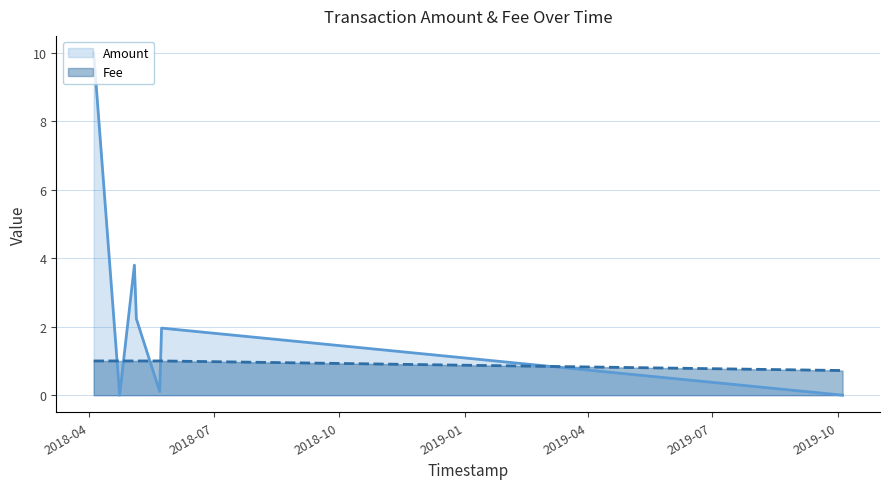

Reading left to right, what are all the values shown in this chart?

Amount: 2018-04-04 02:58:11=10.0	2018-04-23 02:33:44=0.0	2018-05-03 21:54:57=3.8	2018-05-05 08:24:10=2.2	2018-05-22 10:06:14=0.1	2018-05-23 19:33:14=2.0	2019-10-04 14:30:44=0.0
Fee: 2018-04-04 02:58:11=1.0	2018-04-23 02:33:44=1.0	2018-05-03 21:54:57=1.0	2018-05-05 08:24:10=1.0	2018-05-22 10:06:14=1.0	2018-05-23 19:33:14=1.0	2019-10-04 14:30:44=0.7